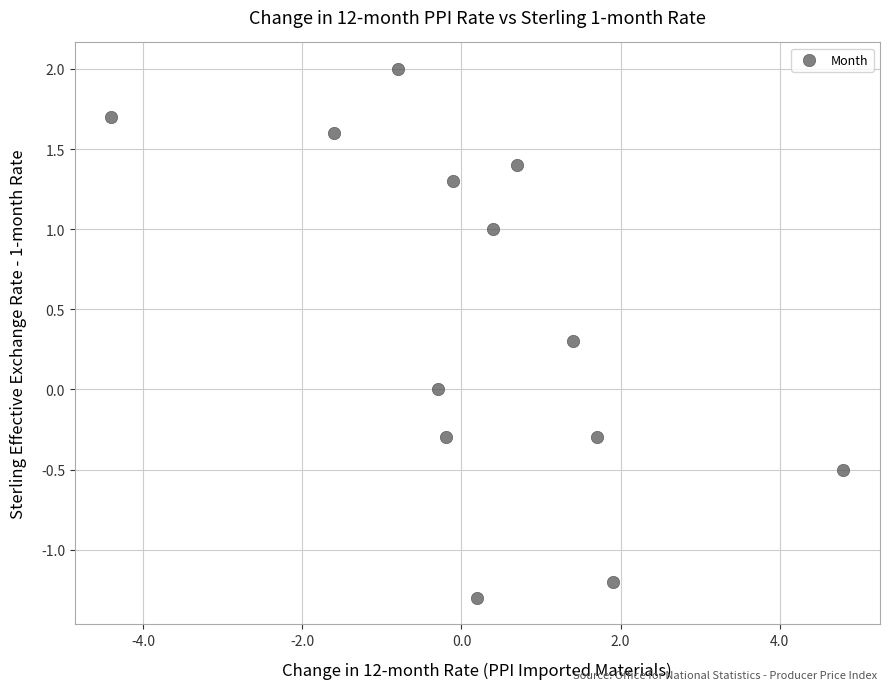

What is the range of X values (max minus min)?

9.2